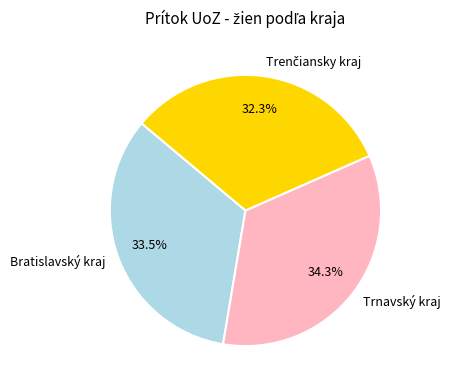

Which has a higher value, Trnavský kraj or Bratislavský kraj?

Trnavský kraj